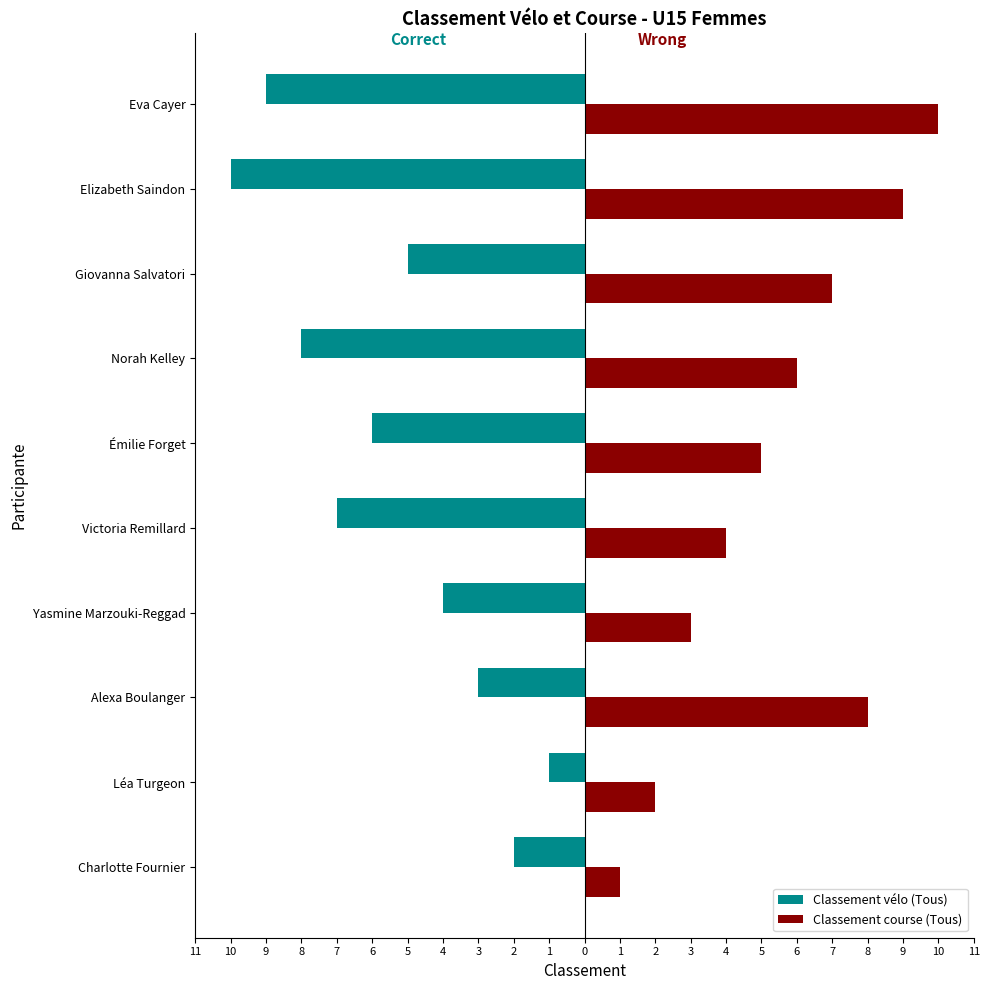

What are all the series names shown in the legend?

Classement vélo (Tous), Classement course (Tous)